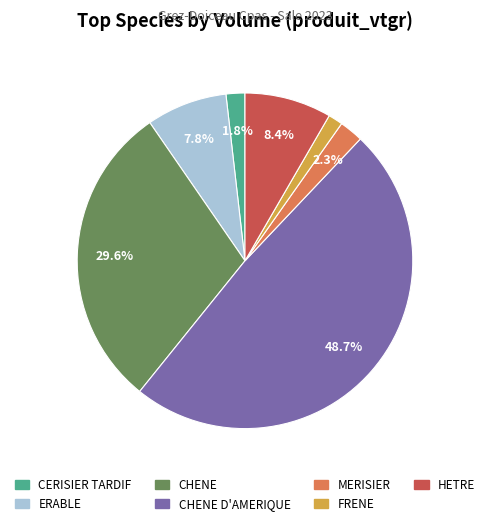

Is there any slice that represents more than half of the pie?

No